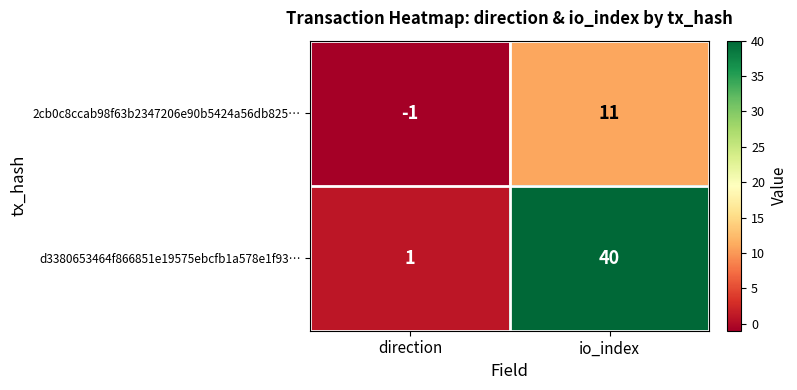

At how many categories does at least one series exceed 33?

1